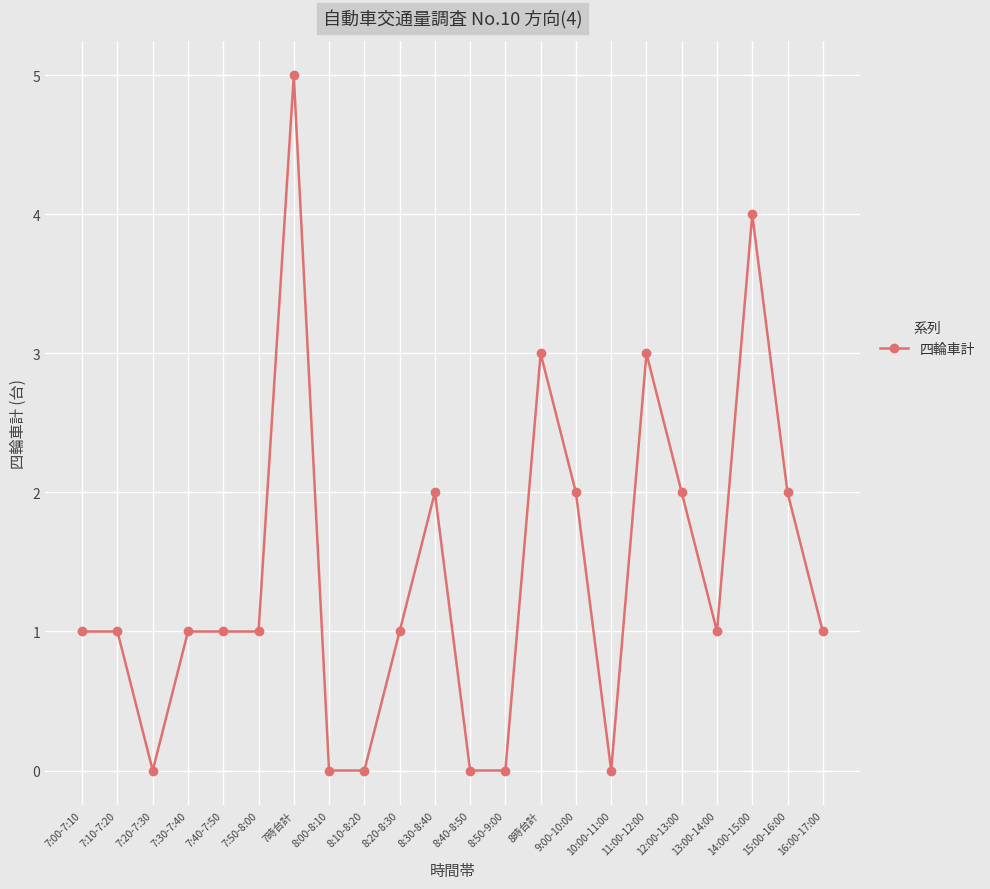

What is the change in value from 10:00-11:00 to 11:00-12:00?

+3